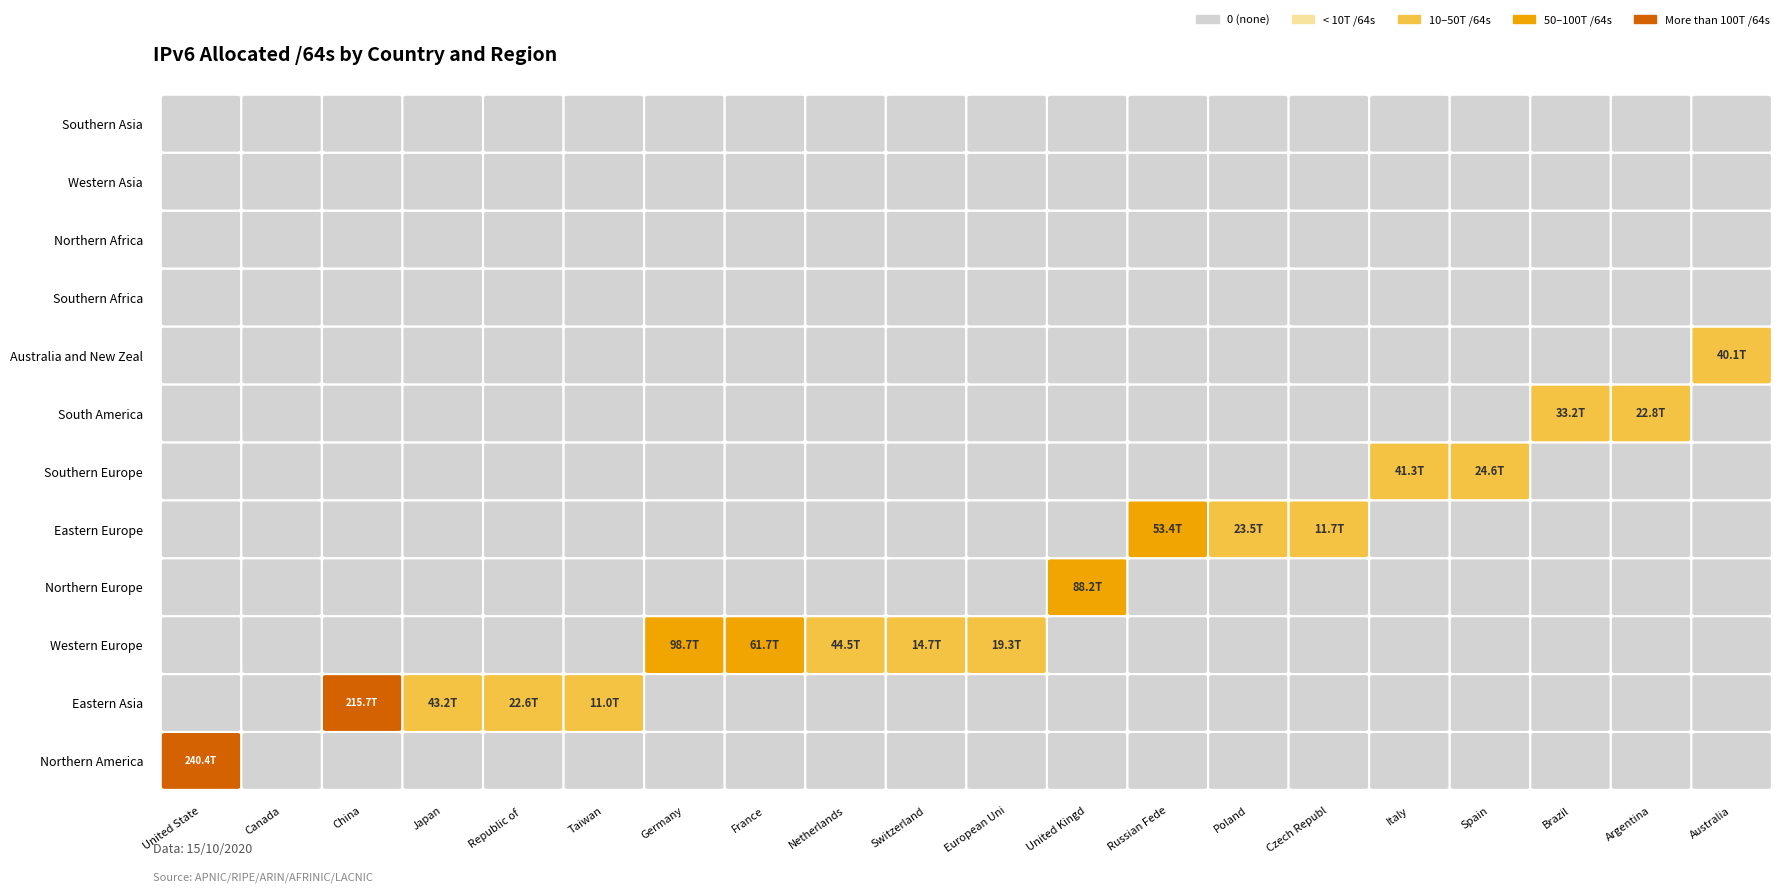

Which series changed the most between United States of America and Canada?

Northern America